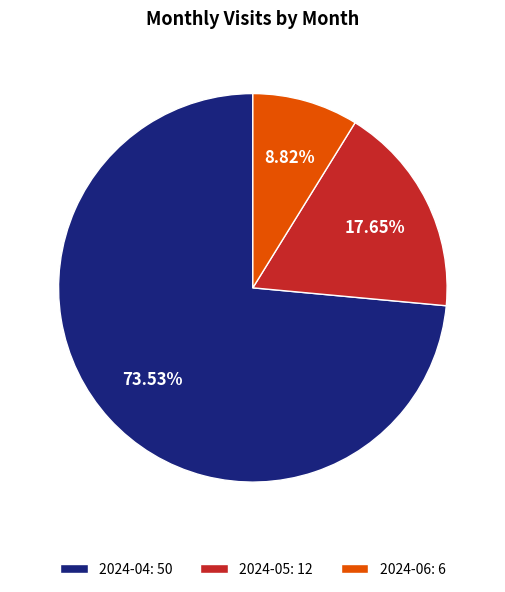

How many segments does this pie chart have?

3